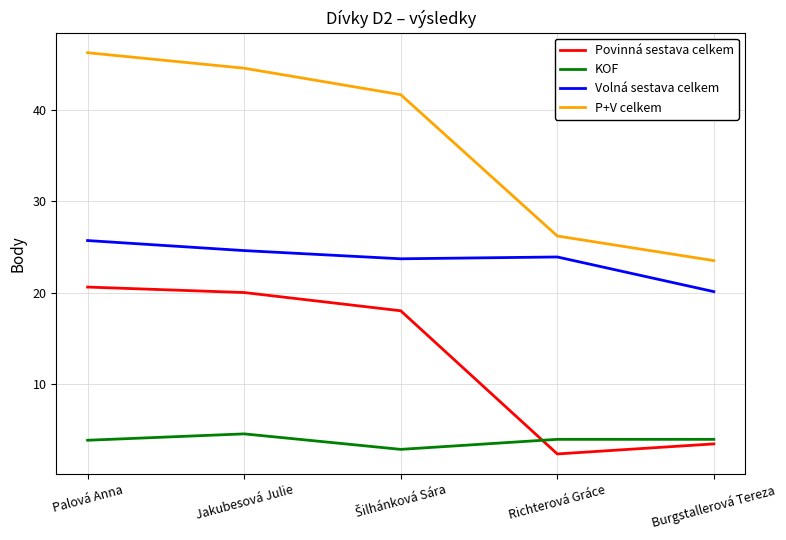

True or false: Volná sestava celkem and Povinná sestava celkem intersect in this chart.

False